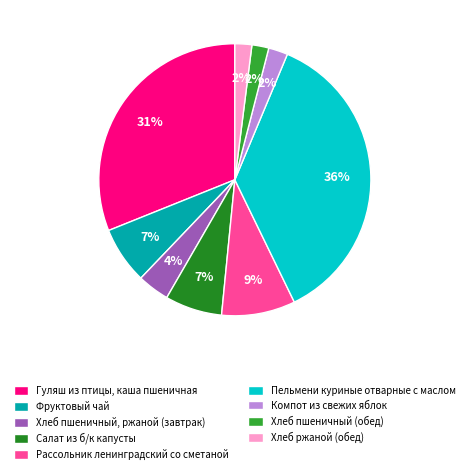

Does Салат из б/к капусты represent more than half of the total?

No